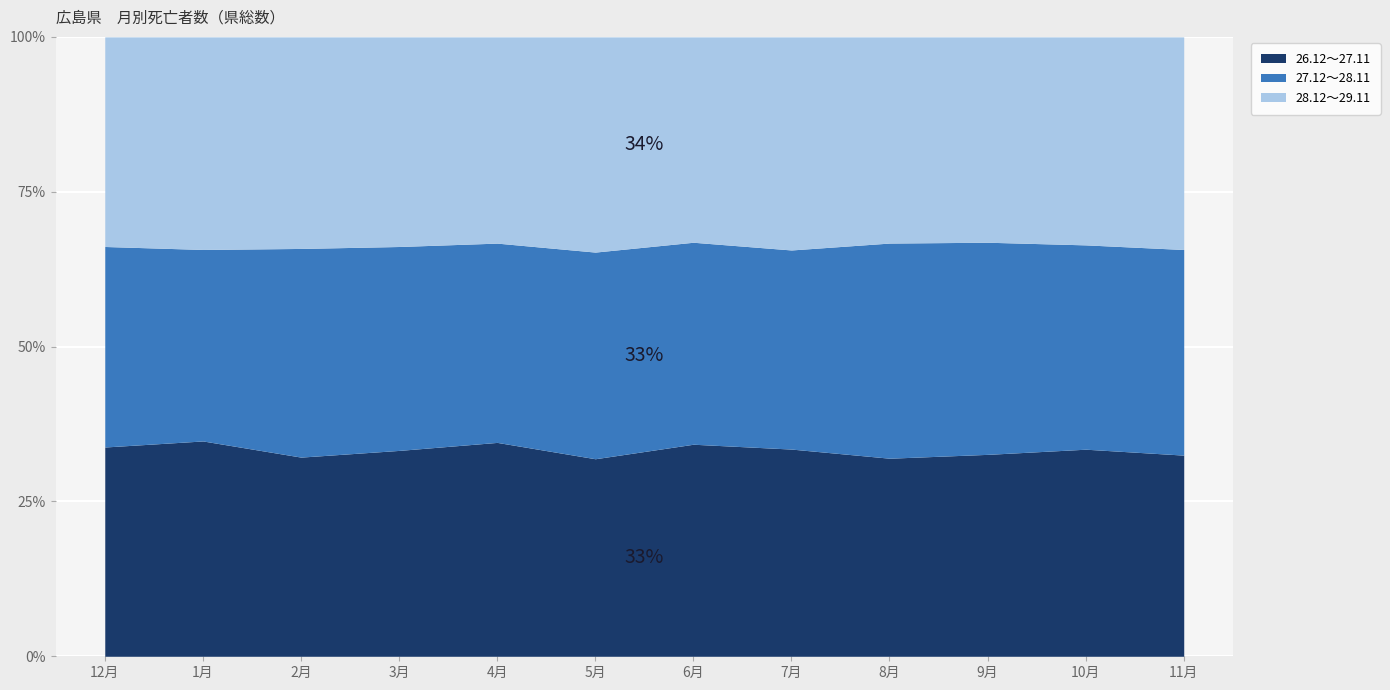

Is the value of 27.12～28.11 at 11月 greater than the value of 26.12～27.11 at 9月?

Yes